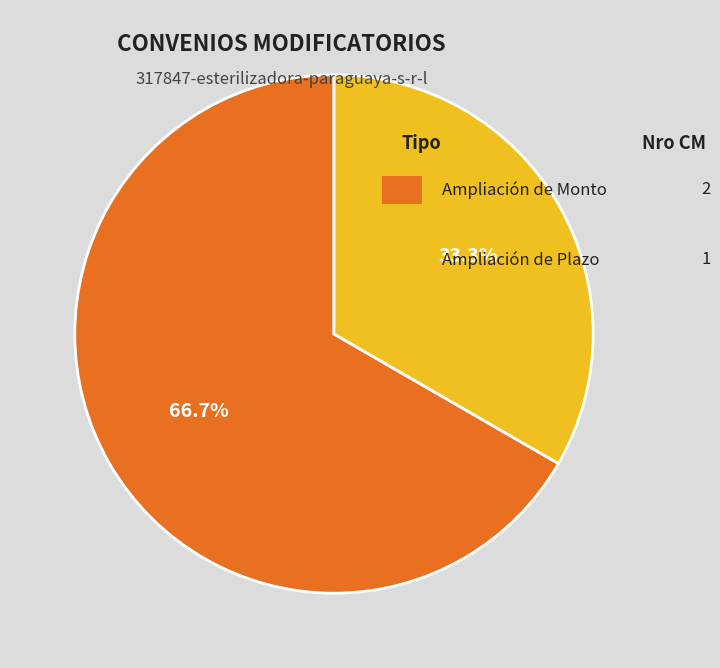

Rank the categories by value from highest to lowest.

Ampliación de Monto, Ampliación de Plazo